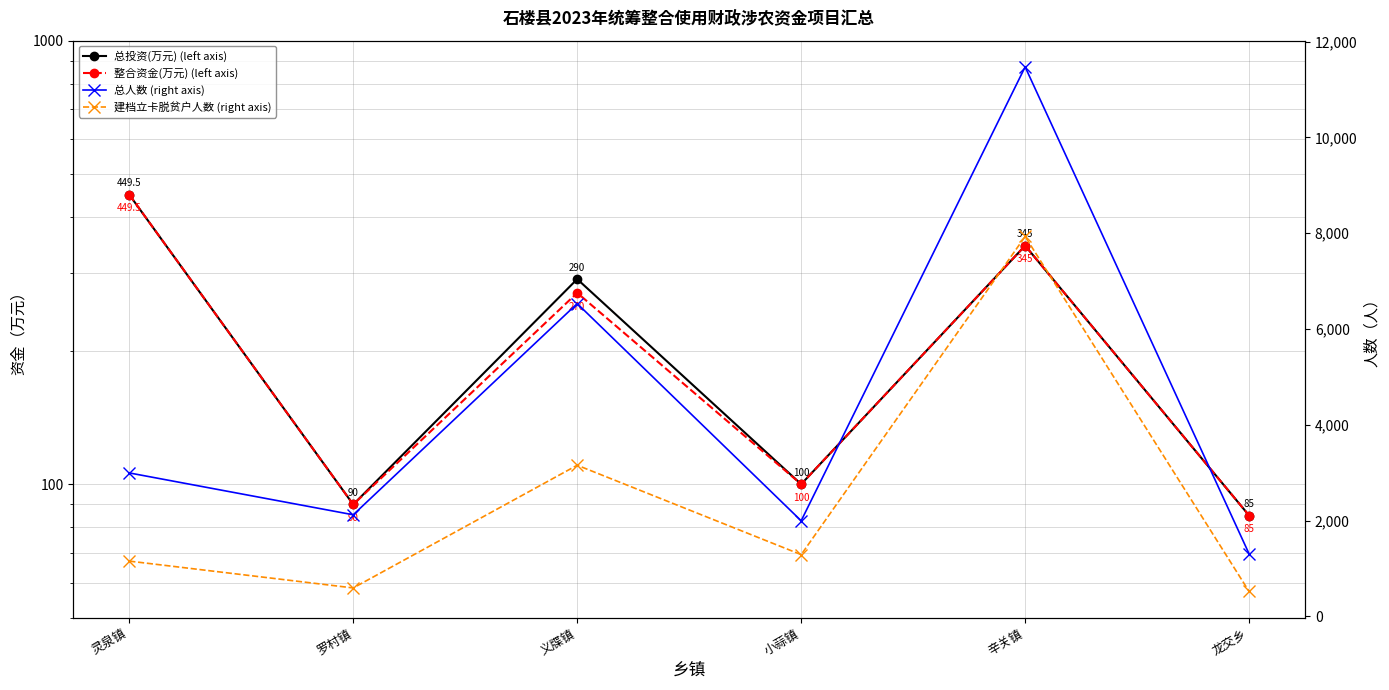

Reading left to right, list all the values displayed in this chart.

总投资(万元) (left axis): 灵泉镇=449.5	罗村镇=90.0	义牒镇=290.0	小蒜镇=100.0	辛关镇=345.0	龙交乡=85.0
整合资金(万元) (left axis): 灵泉镇=449.5	罗村镇=90.0	义牒镇=270.0	小蒜镇=100.0	辛关镇=345.0	龙交乡=85.0
总人数 (right axis): 灵泉镇=2994.0	罗村镇=2120.0	义牒镇=6529.0	小蒜镇=1995.0	辛关镇=11470.0	龙交乡=1304.0
建档立卡脱贫户人数 (right axis): 灵泉镇=1153.0	罗村镇=593.0	义牒镇=3155.0	小蒜镇=1288.0	辛关镇=7930.0	龙交乡=519.0